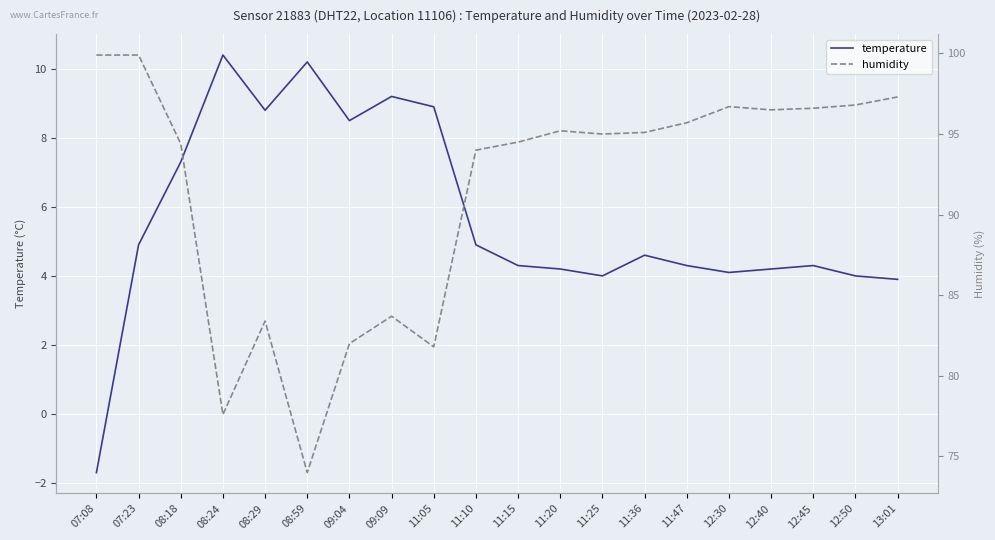

How many data points does each series have?

20